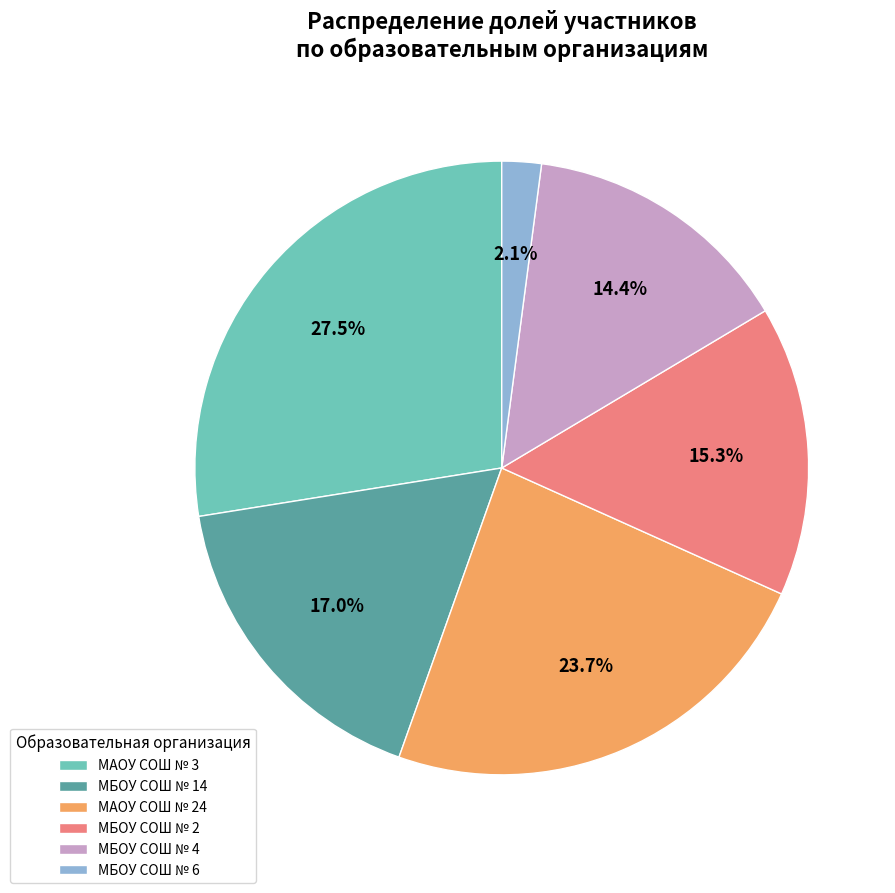

Does МБОУ СОШ № 4 represent more than half of the total?

No